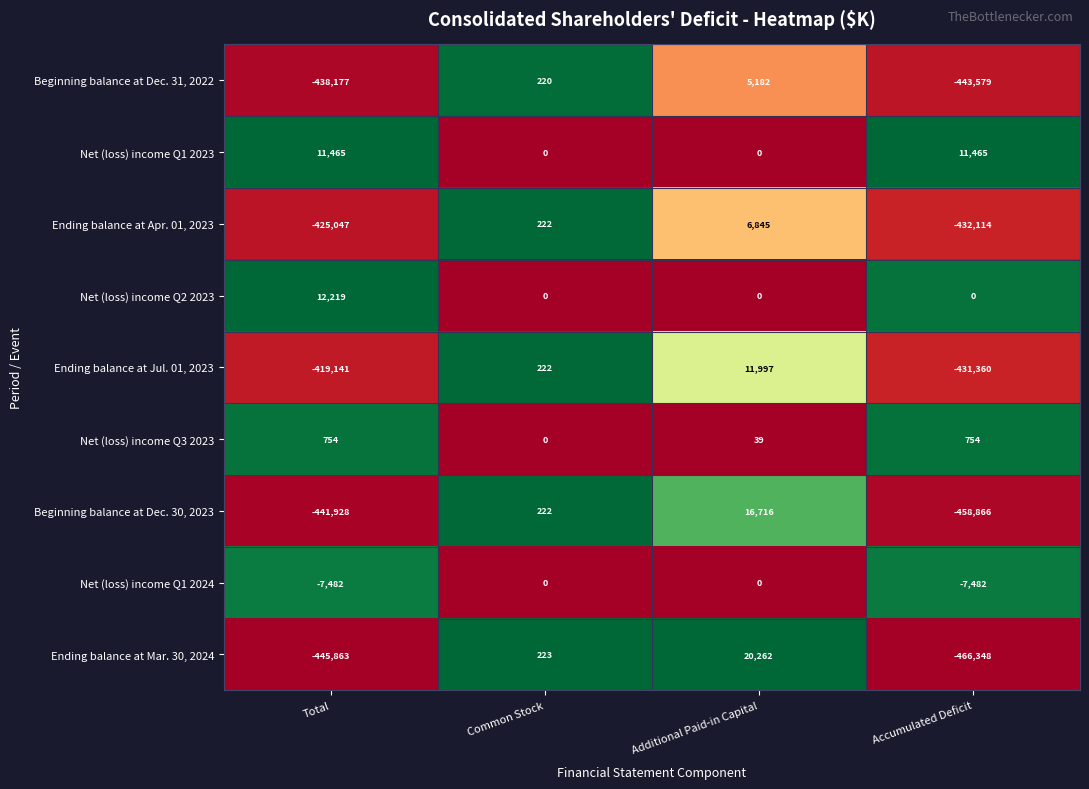

The Beginning balance at Dec. 30, 2023 series shows 27860 at Additional Paid-in Capital. True or false?

False